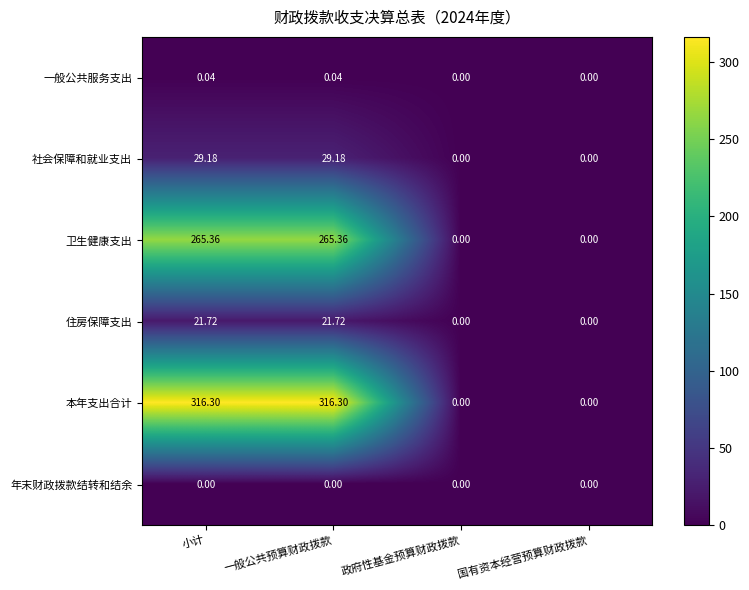

Which series has the widest spread of values?

本年支出合计